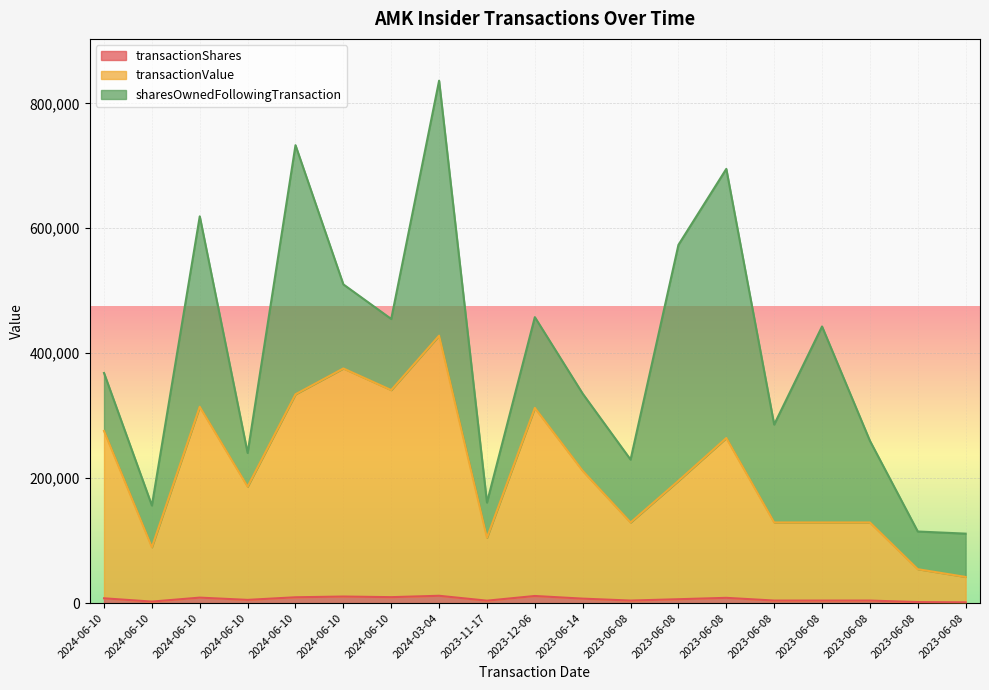

At which category does transactionValue reach its first local valley?

2024-06-10